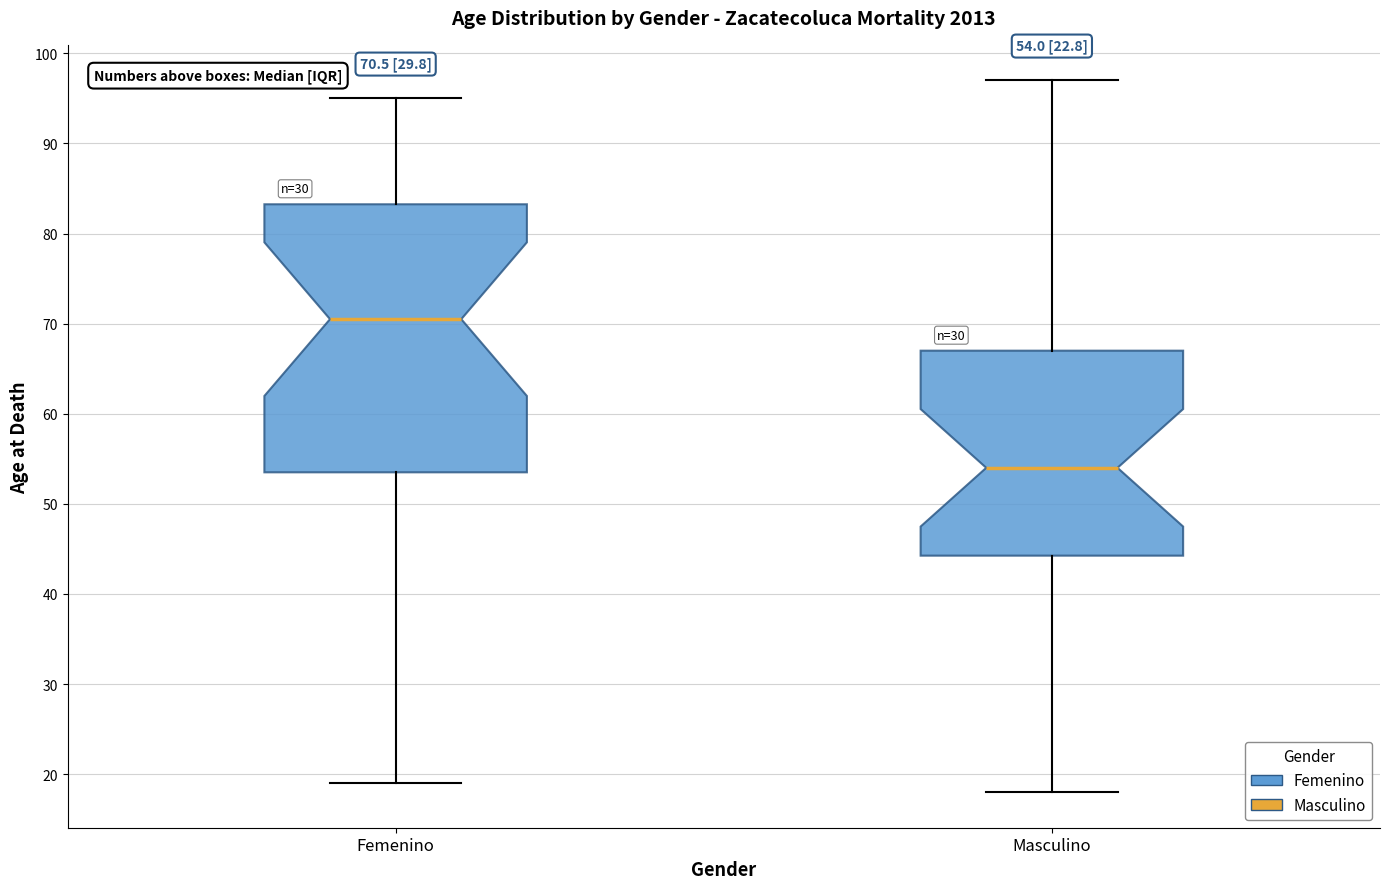

Which box is the tallest, from its lower edge to its upper edge?

Femenino